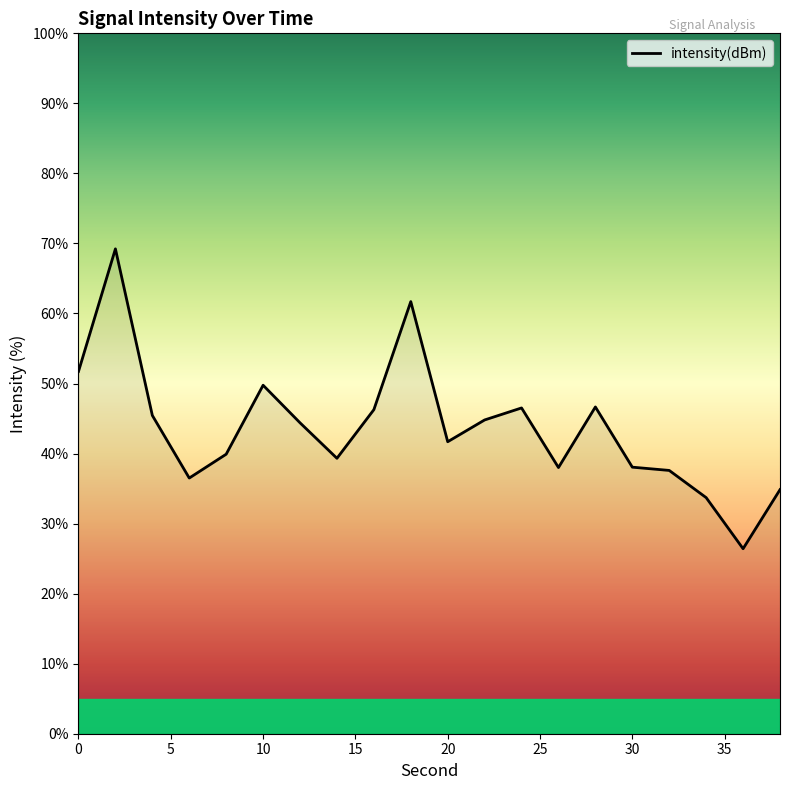

What is the minimum value shown in the chart?

26.4